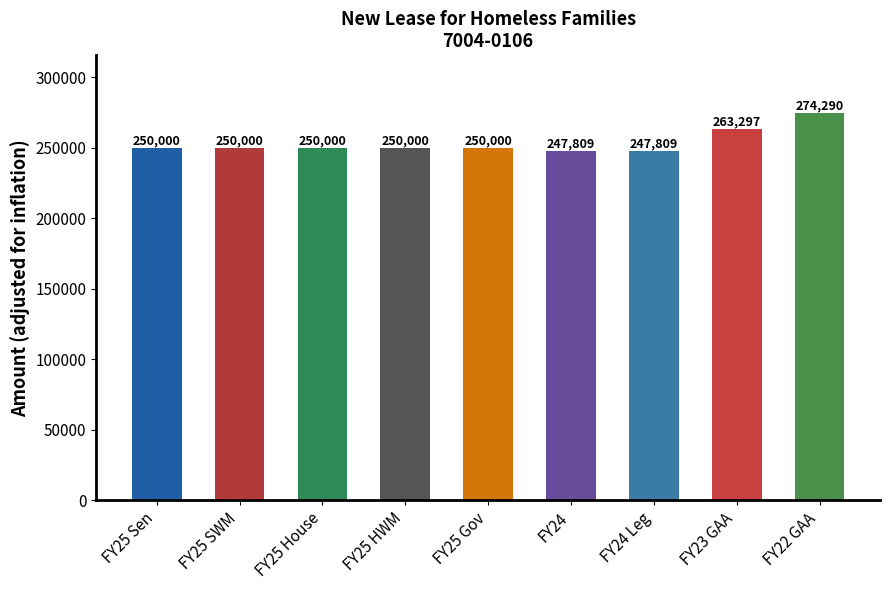

Reading right to left, list all the values displayed in this chart.

274290	263297	247809	247809	250000	250000	250000	250000	250000